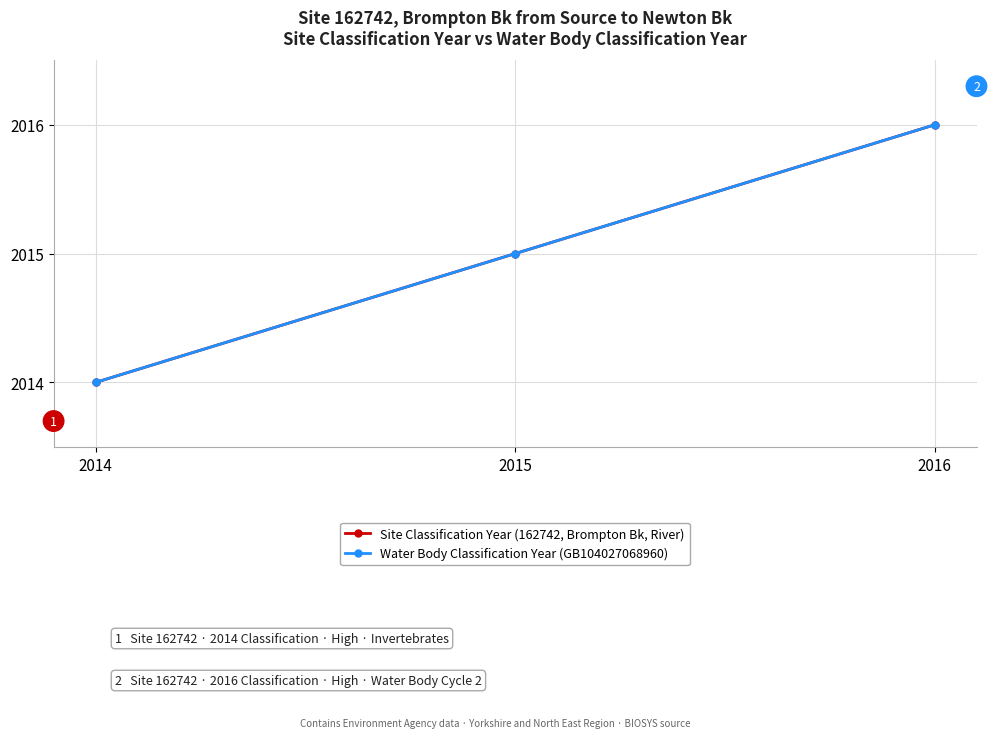

Rank the series by their maximum value, from lowest to highest.

Site Classification Year (162742, Brompton Bk, River), Water Body Classification Year (GB104027068960)